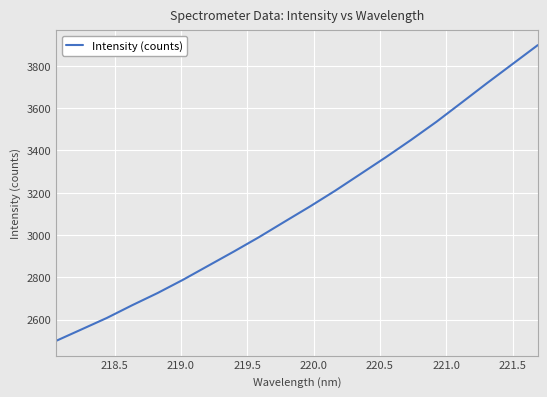

What is the greatest value displayed?

3898.2